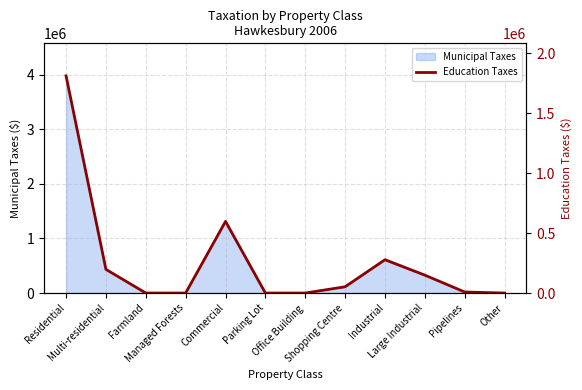

How many interior local peaks (higher than both neighbors) does the data have?

2